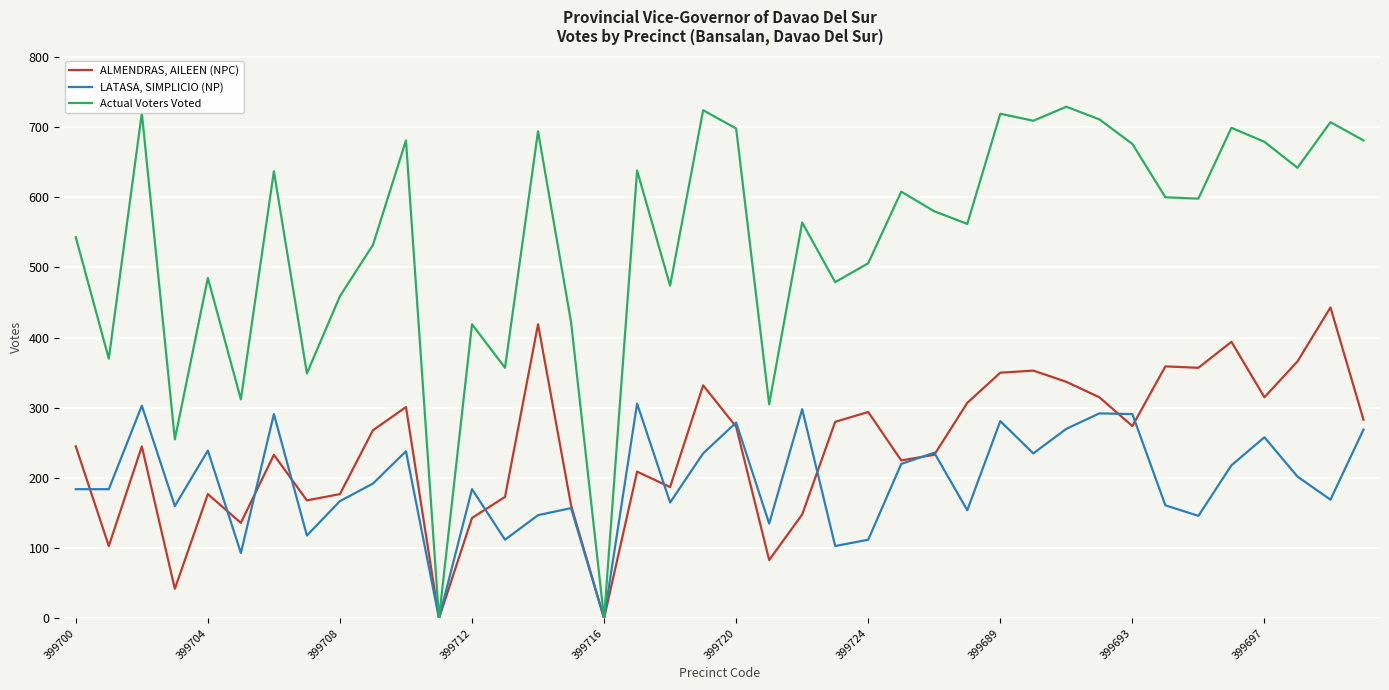

Which series has the largest total across all categories?

Actual Voters Voted